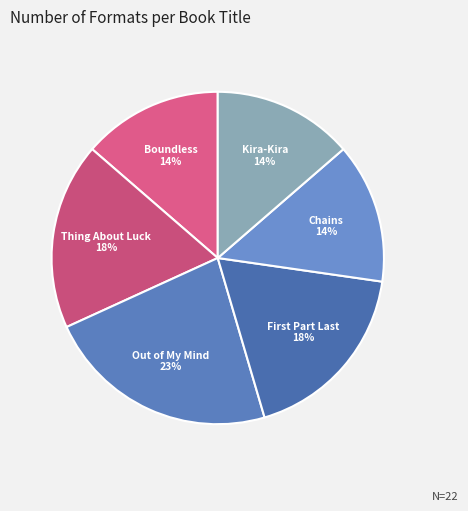

Which category has the biggest portion of the pie?

Out of My Mind